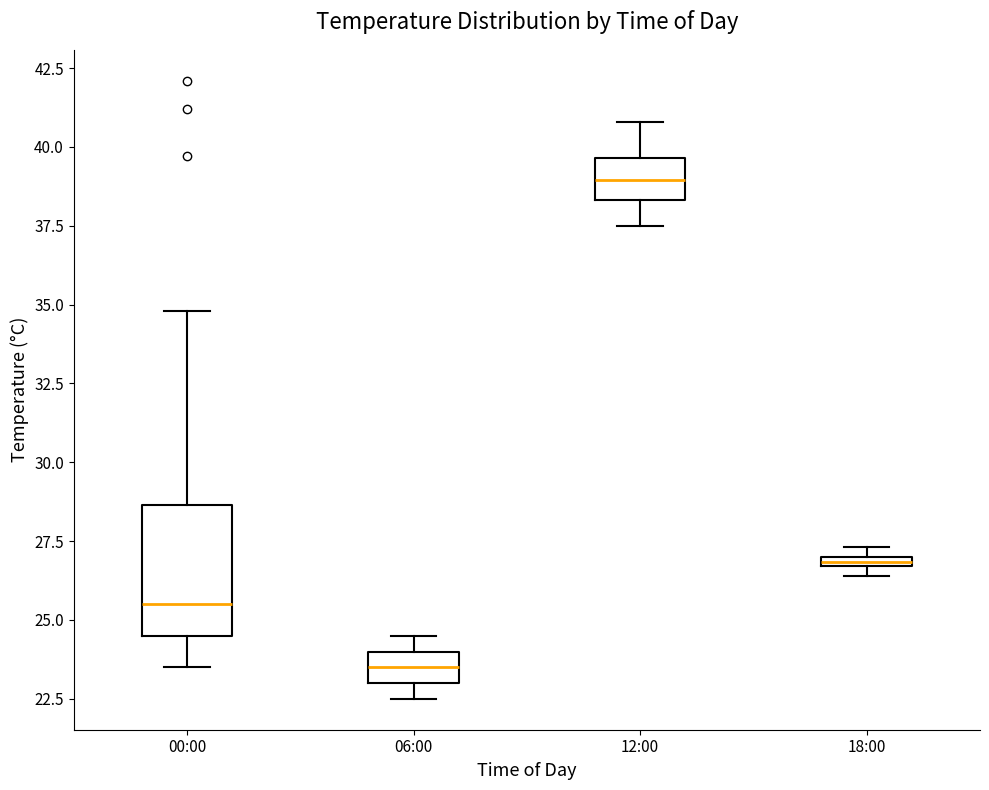

Which box is the tallest, from its lower edge to its upper edge?

00:00